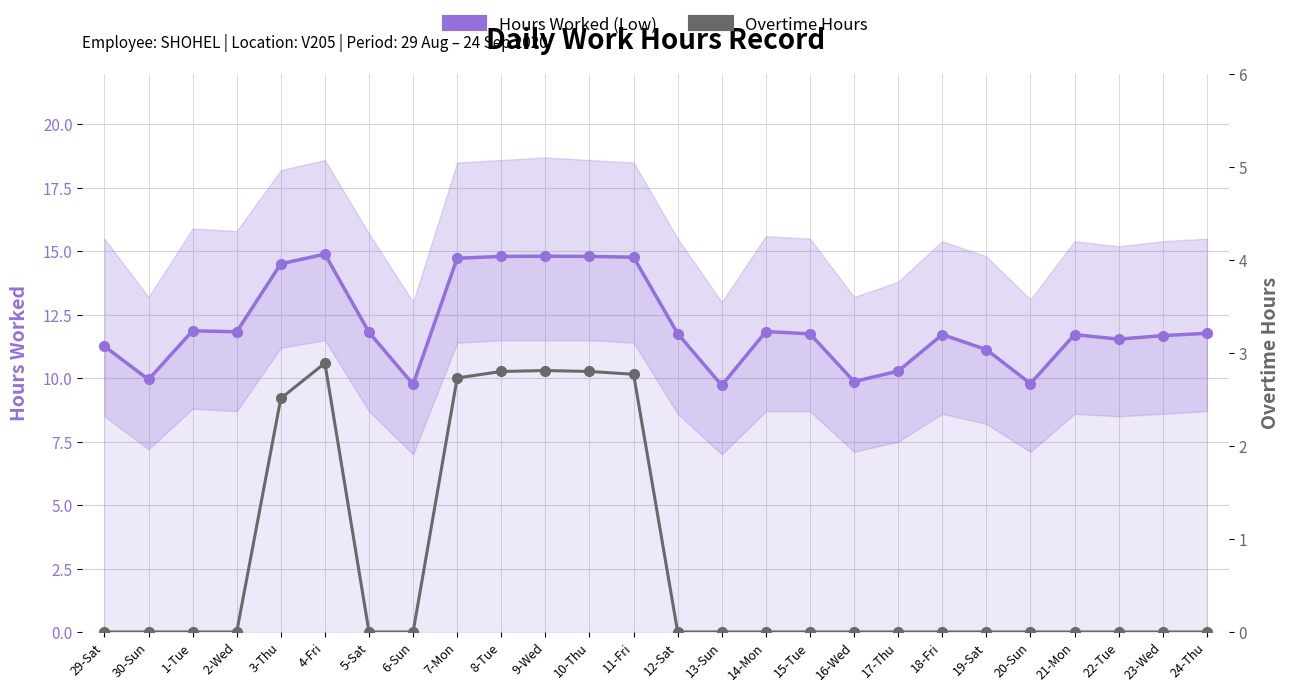

Does the chart display data point markers on the line(s)?

Yes